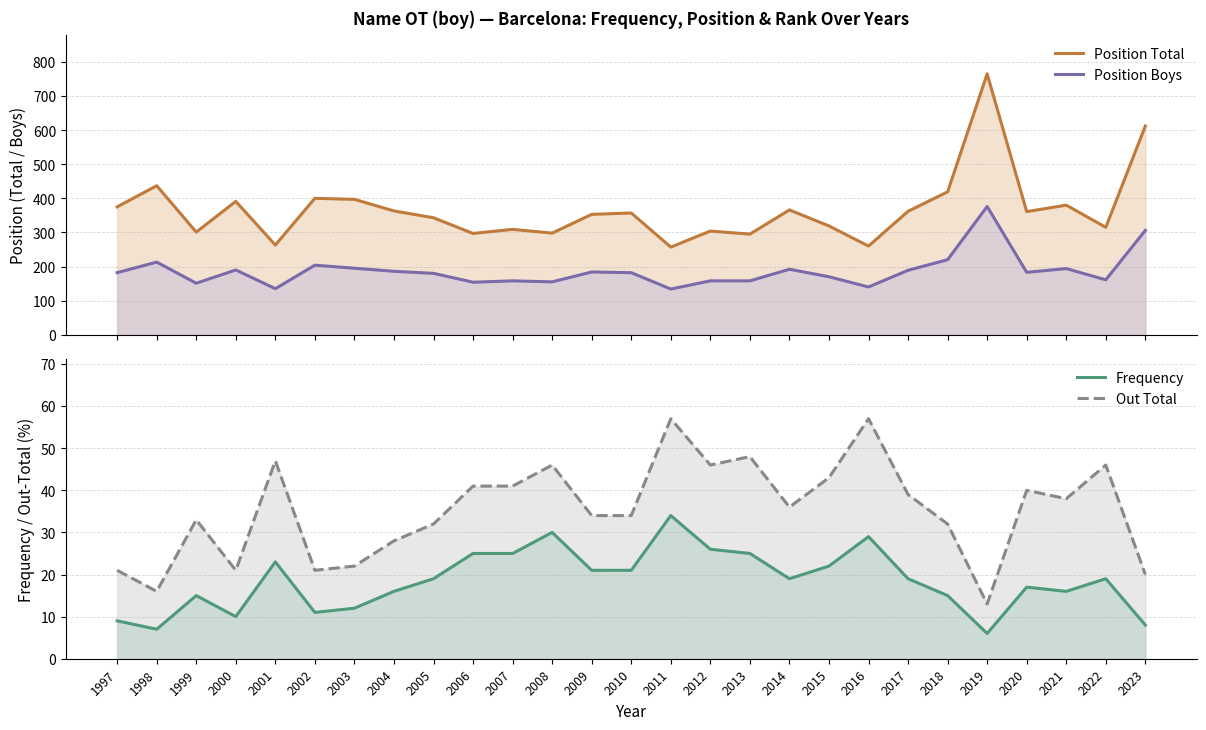

In Position Boys, how many points are lower than both neighbors (excluding endpoints)?

8